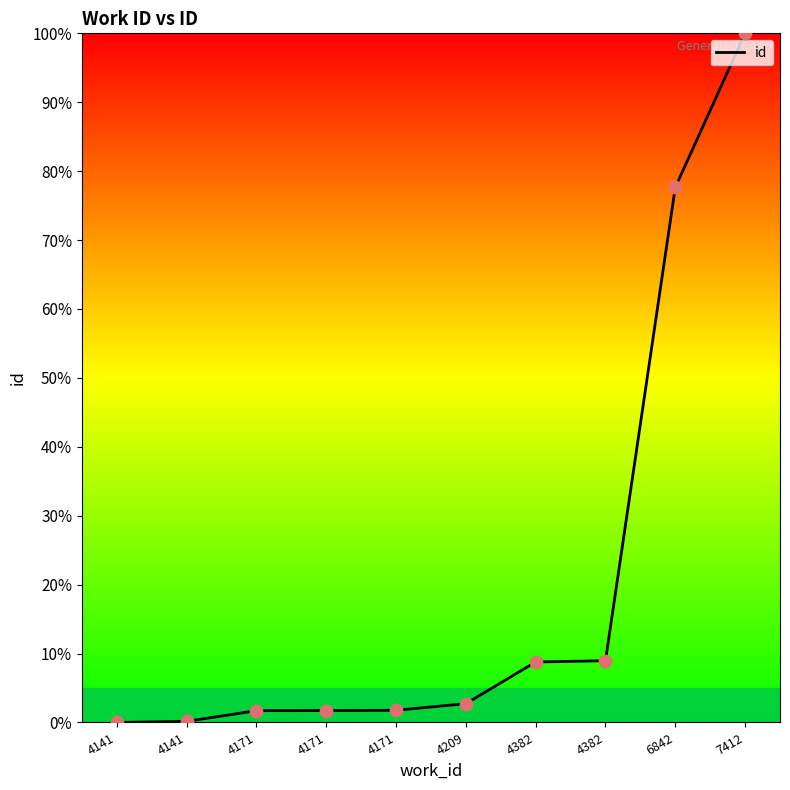

Between 7412 and 4171, which is larger?

7412